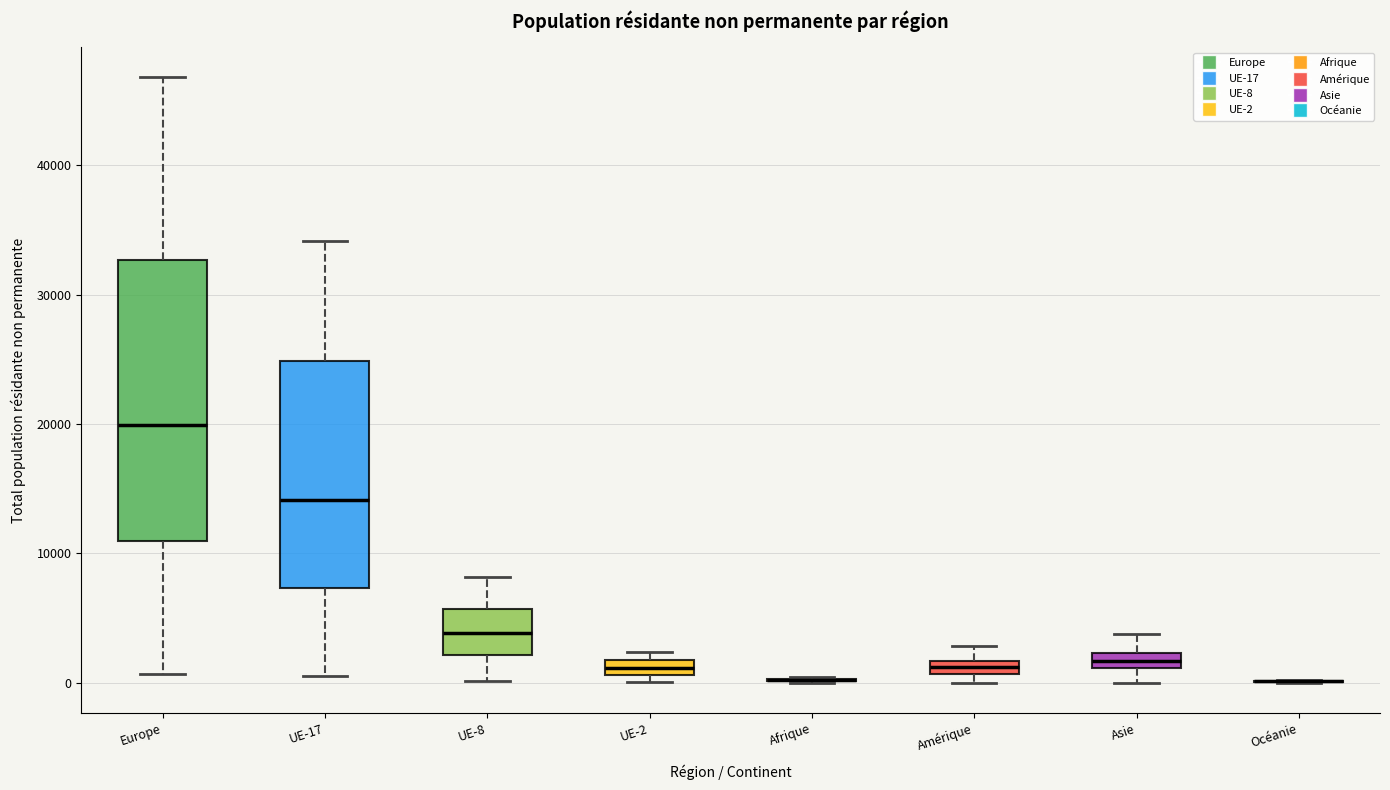

Where is the lower edge of the box for UE-17 on the y-axis? The values are not printed on the chart, so give them approximately, as read against the axis.

7000